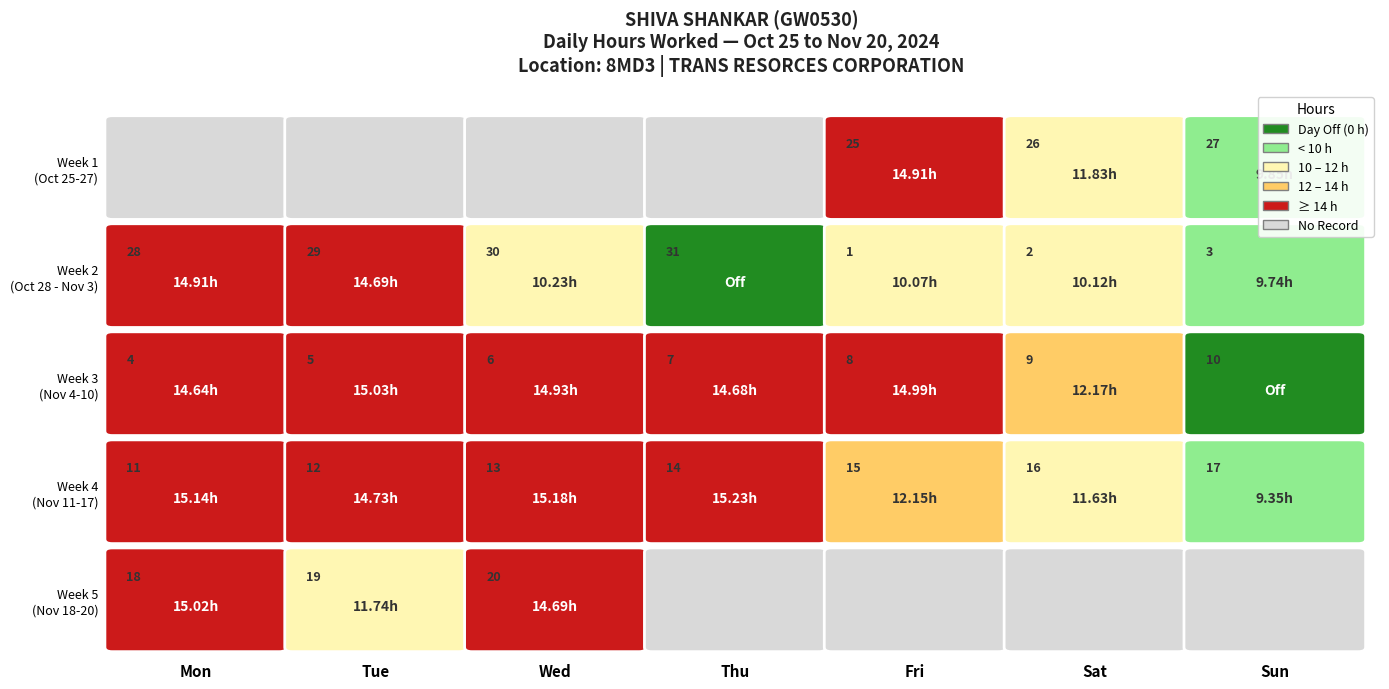

At which category does the chart reach its minimum across all series?

31